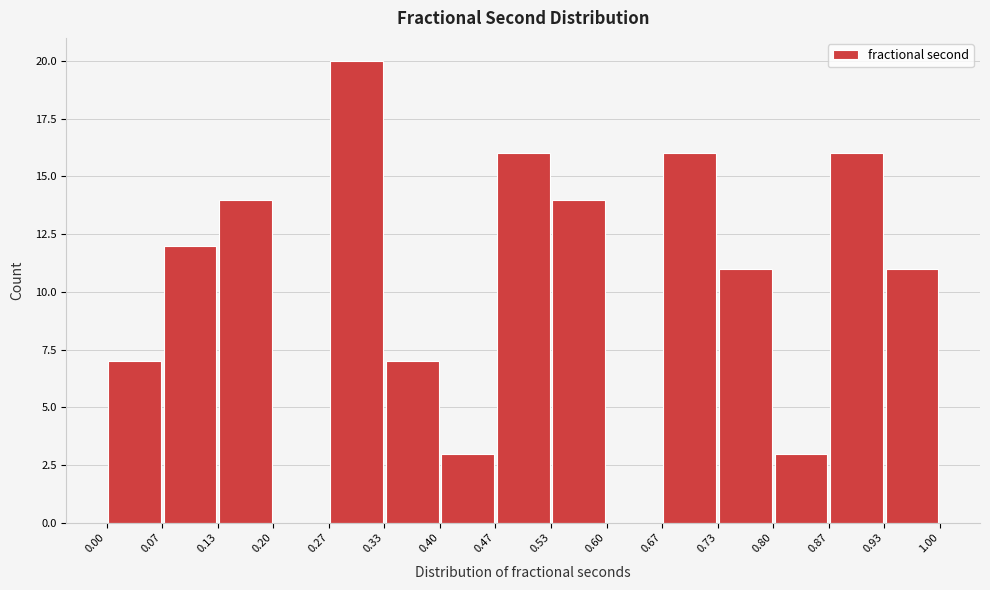

What is the height of the bar covering 0.93 to 1.00 on the x-axis? The values are not printed on the chart, so give them approximately, as read against the axis.

11